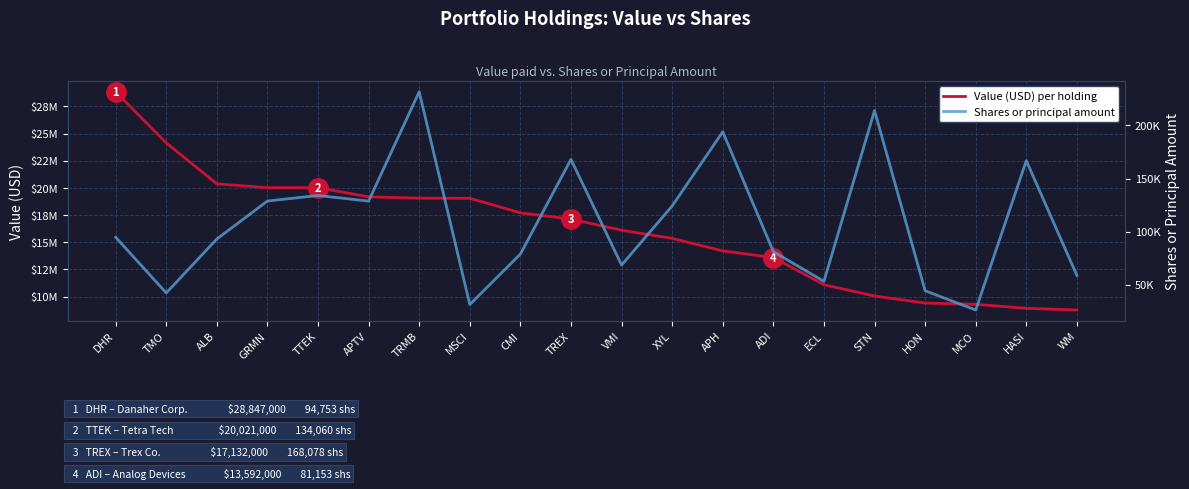

What are all the series names shown in the legend?

Value (USD) per holding, Shares or principal amount